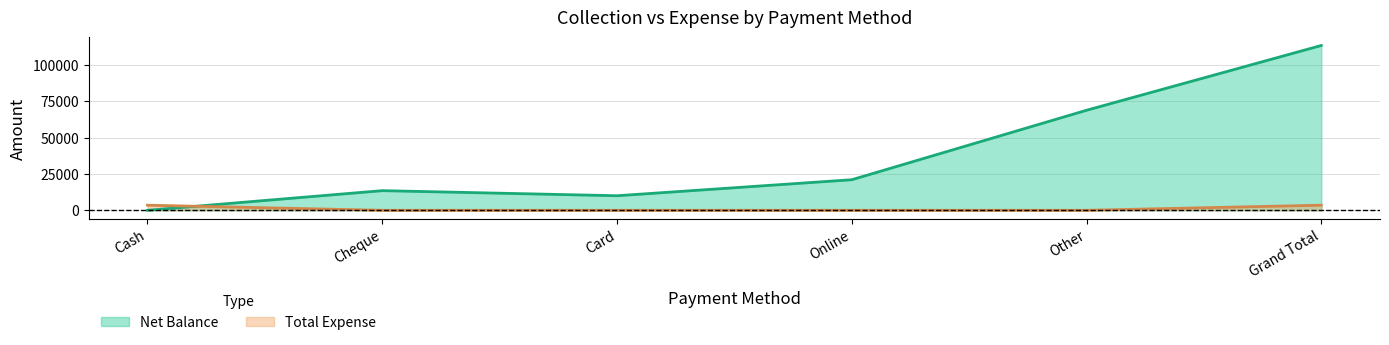

List the labels in order of Total Expense value, smallest first.

Cheque, Card, Online, Other, Cash, Grand Total